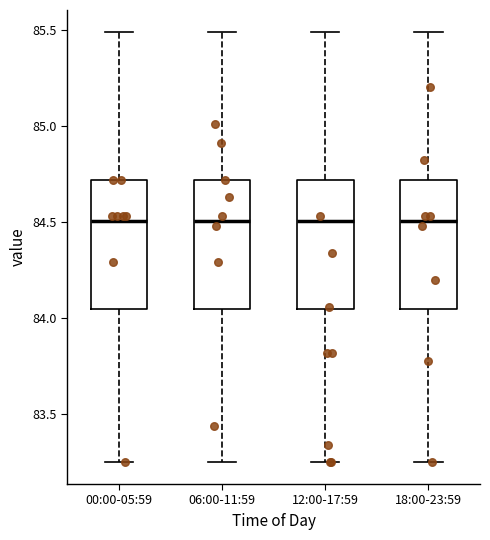

Where is the lower edge of the box for 12:00-17:59 on the y-axis? The values are not printed on the chart, so give them approximately, as read against the axis.

84.05